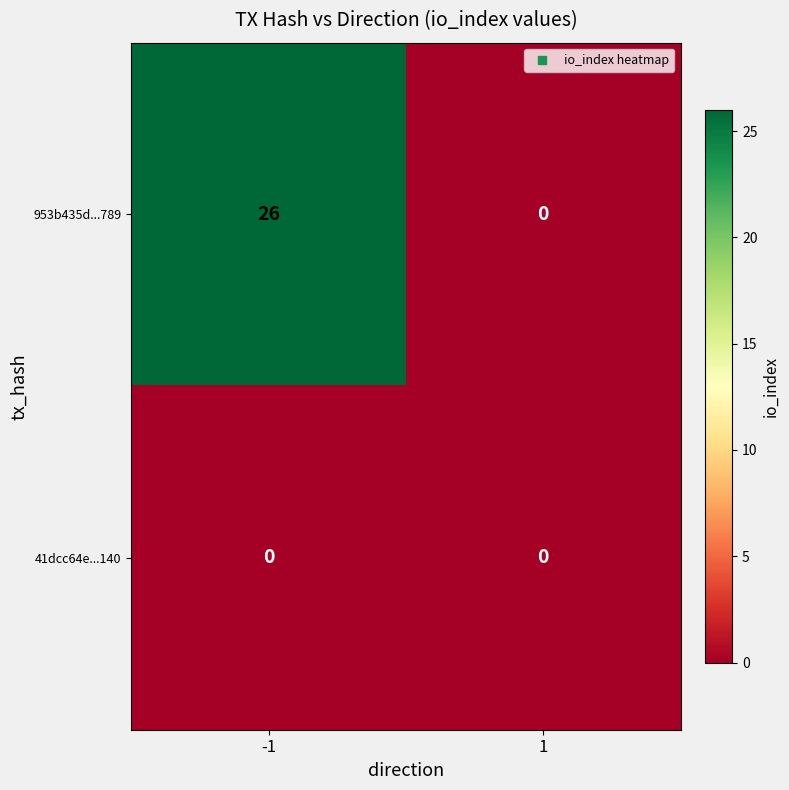

How many categories are shown in the chart?

2